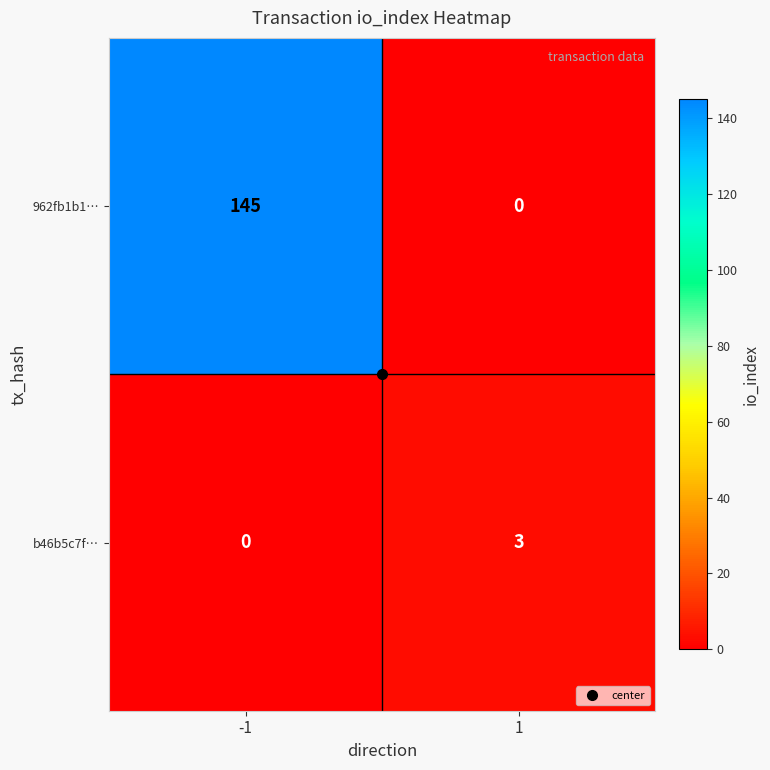

What is the maximum value shown in the chart?

145